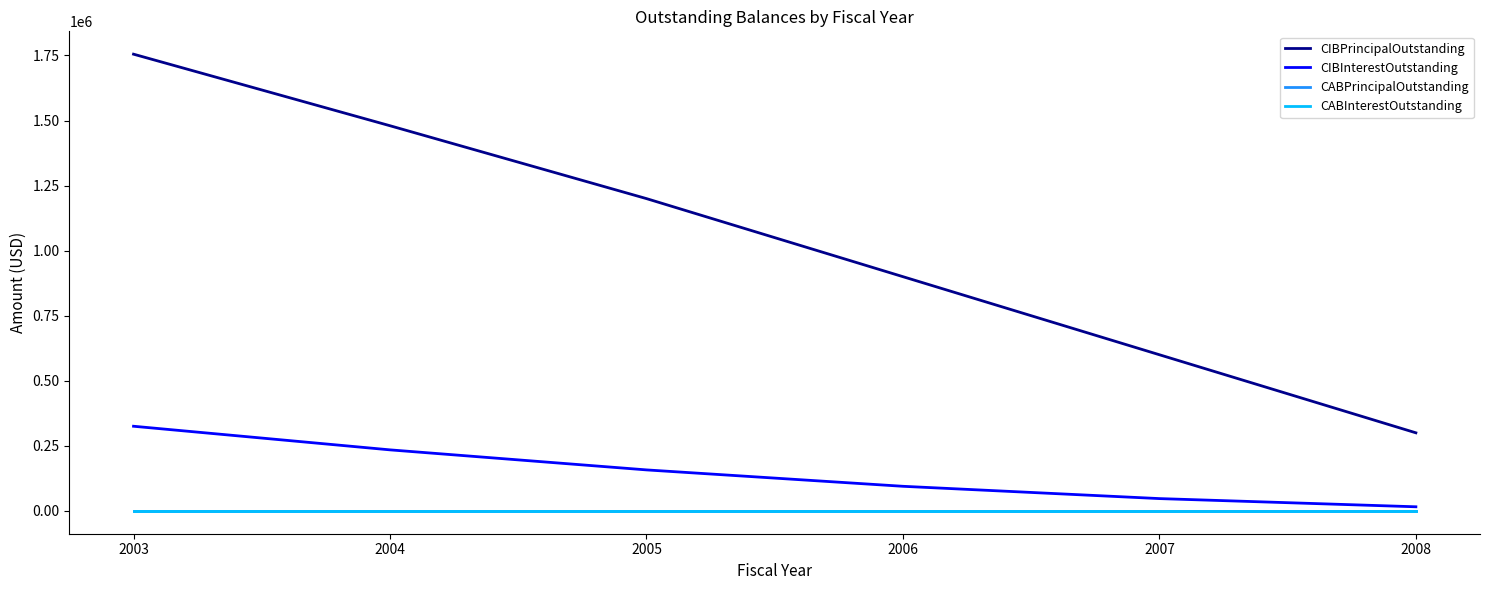

Does the chart display data point markers on the line(s)?

No